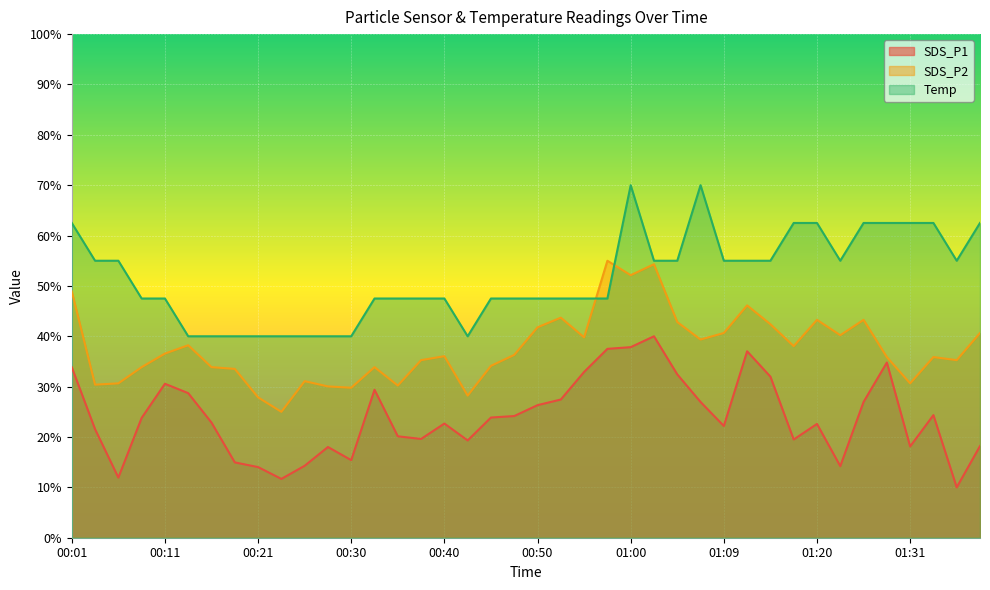

What is the average value of the SDS_P1 series?

24.1